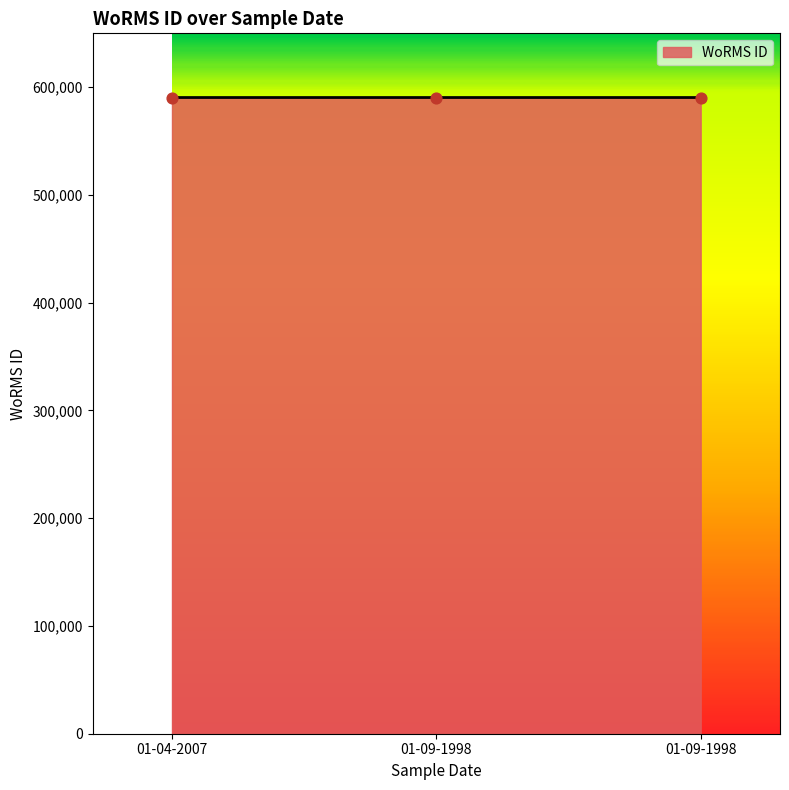

Which has a higher value, 01-04-2007 or 01-09-1998?

01-04-2007